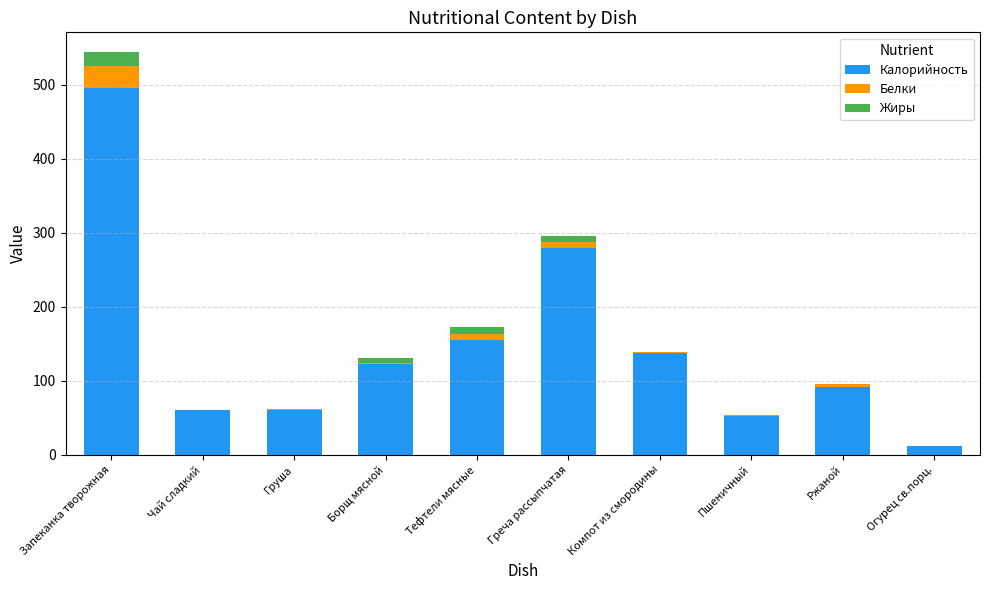

The value of Калорийность at Запеканка творожная is 214.6. True or false?

False